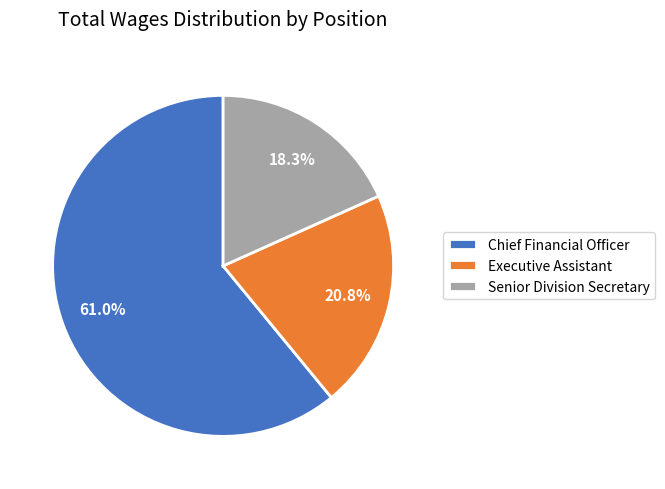

What portion of the pie excludes Senior Division Secretary?

81.7%